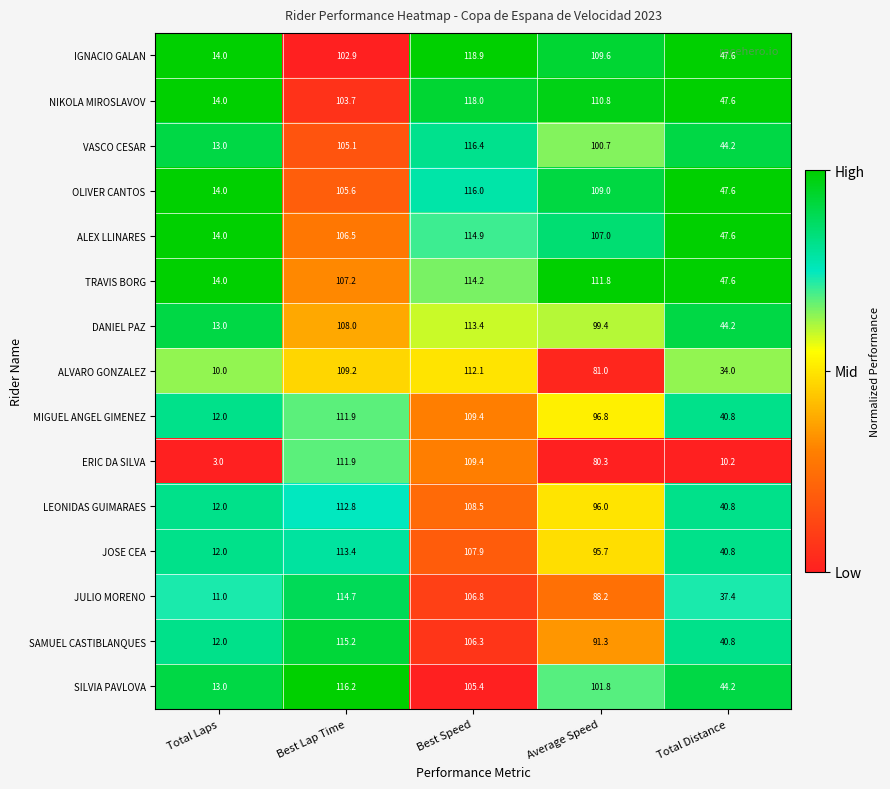

Between Best Lap Time and Best Speed, which series saw the biggest shift?

IGNACIO GALAN